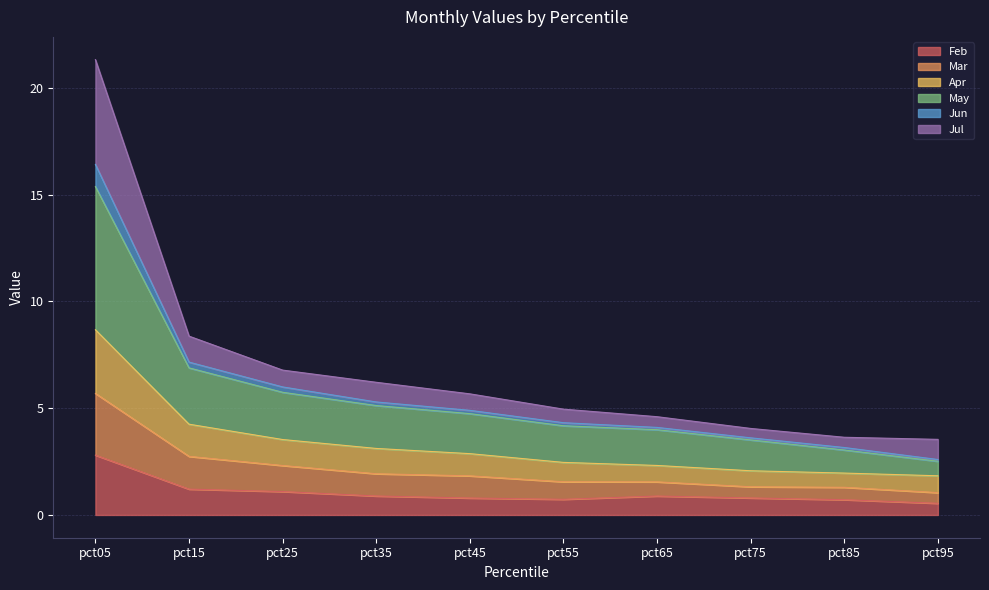

At which category is the sum across all series the highest?

pct05